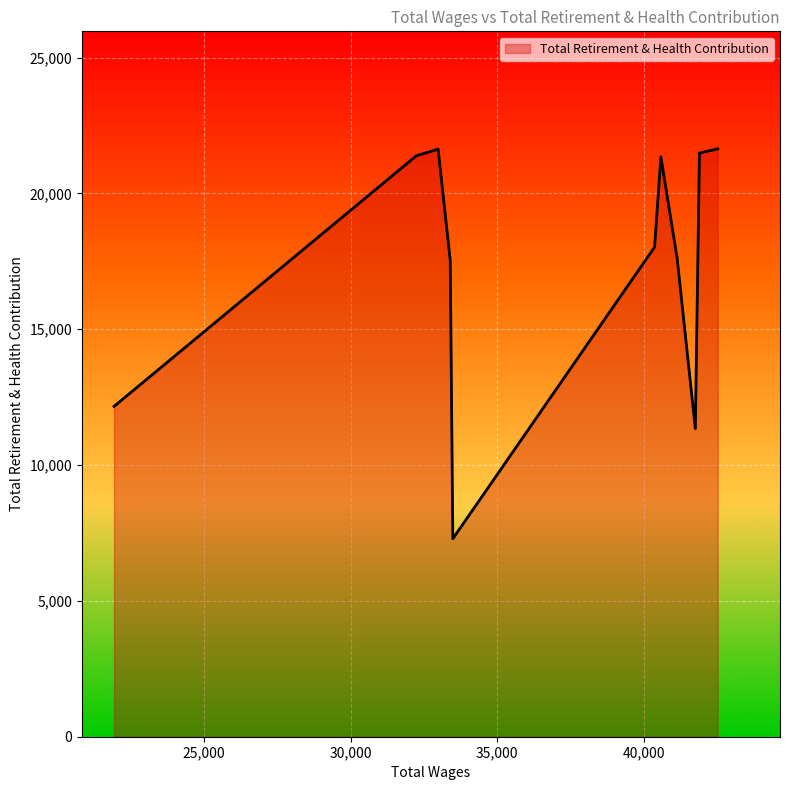

What is the difference between the maximum and minimum values?

14350